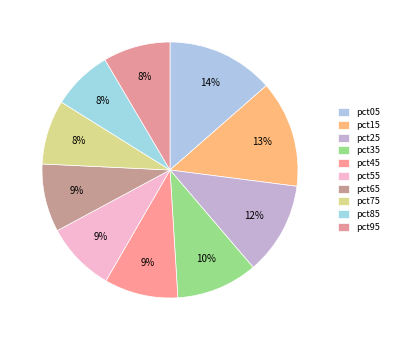

How many segments does this pie chart have?

10